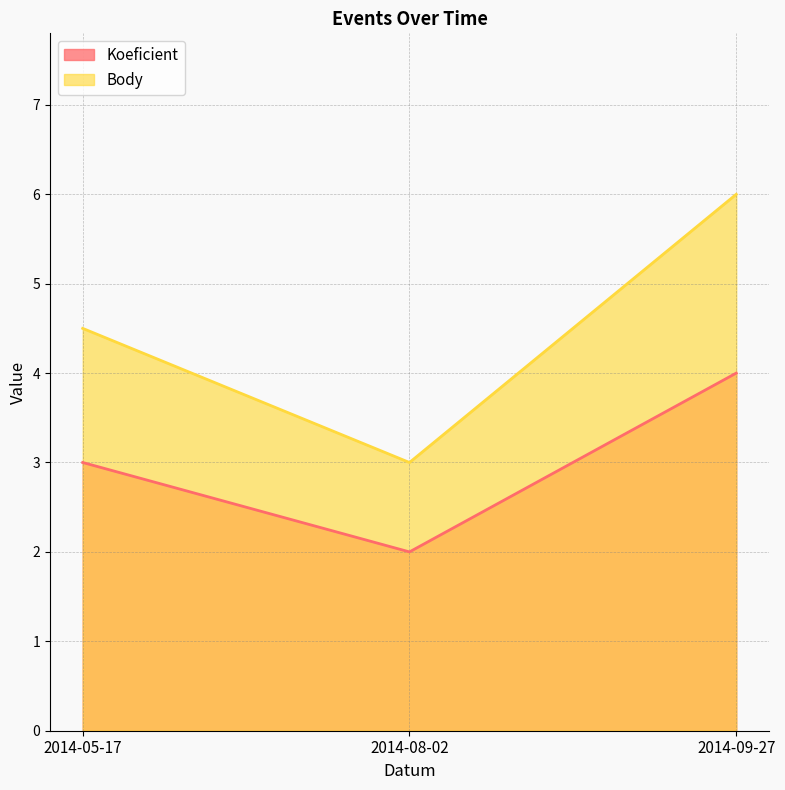

The Body line series shows 3.0 at 2014-08-02. True or false?

True